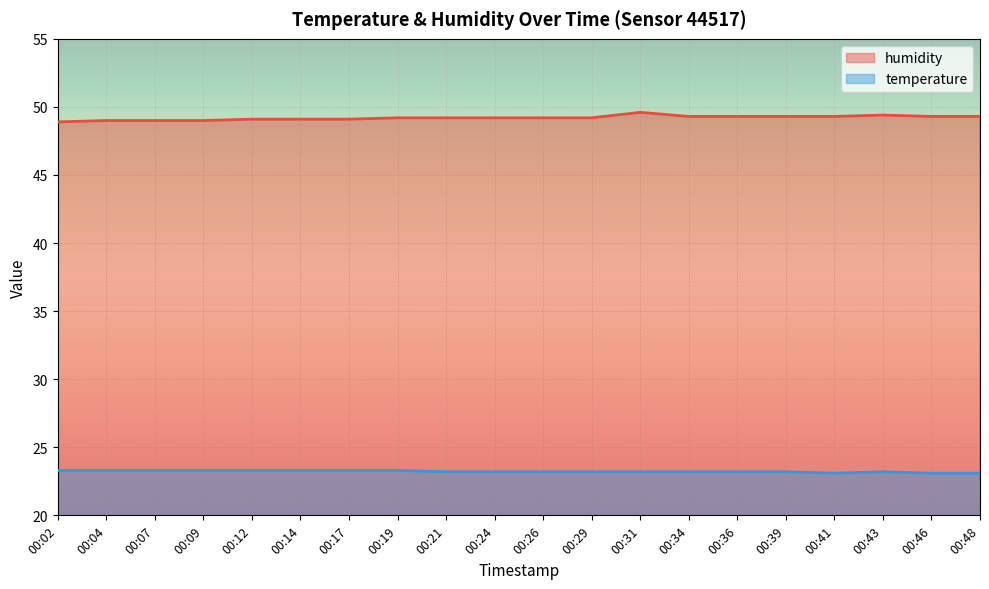

What is the difference between the highest and lowest values at 00:46?

26.2